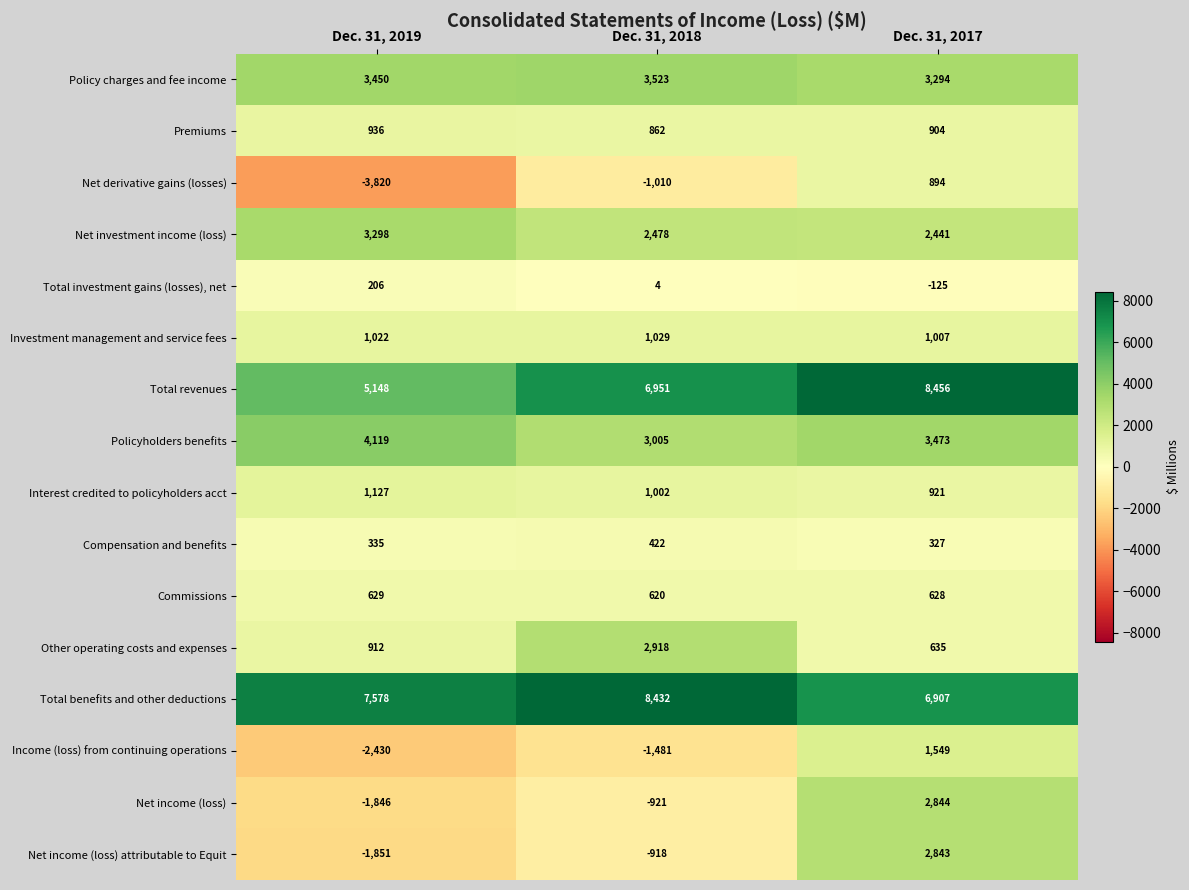

What is the difference between the maximum and minimum values in the Net income (loss) series?

4690